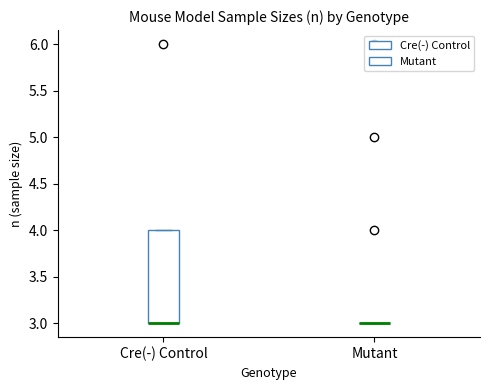

Which box is the tallest, from its lower edge to its upper edge?

Cre(-) Control